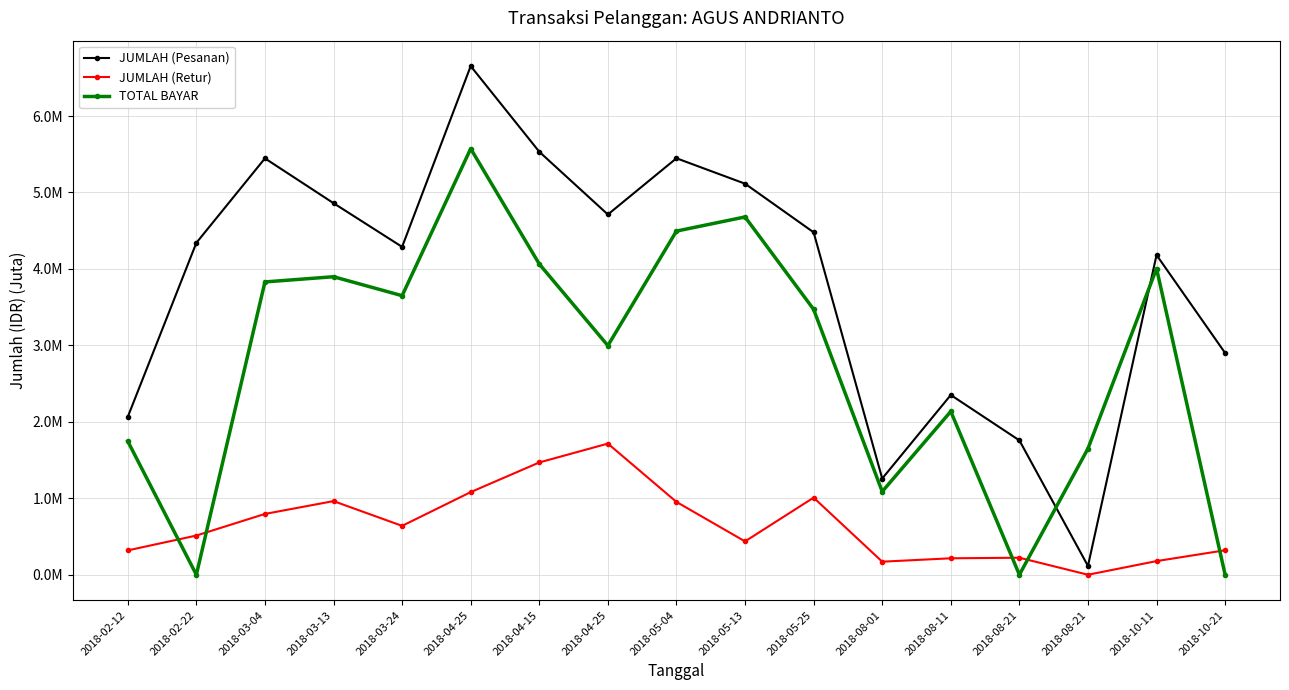

What are all the series names shown in the legend?

JUMLAH (Pesanan), JUMLAH (Retur), TOTAL BAYAR